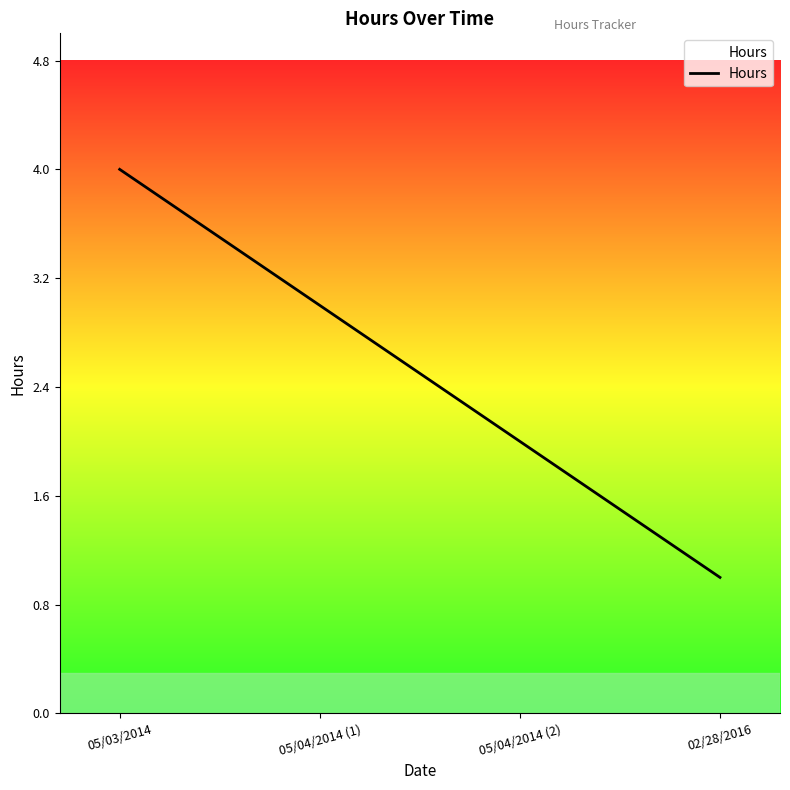

List the labels in order of value, smallest first.

02/28/2016, 05/04/2014 (2), 05/04/2014 (1), 05/03/2014